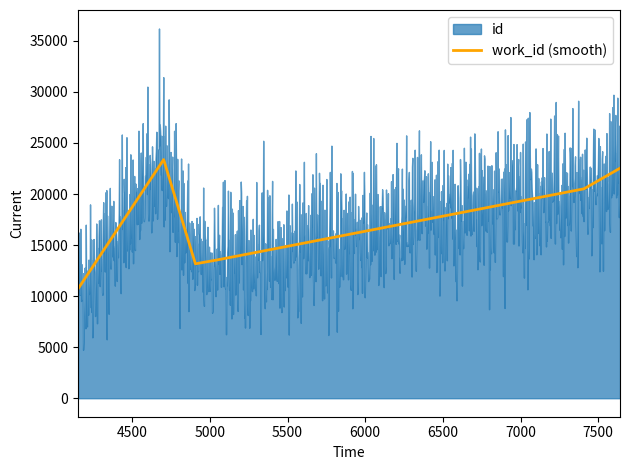

What is the minimum value for work_id (smooth)?

10710.0